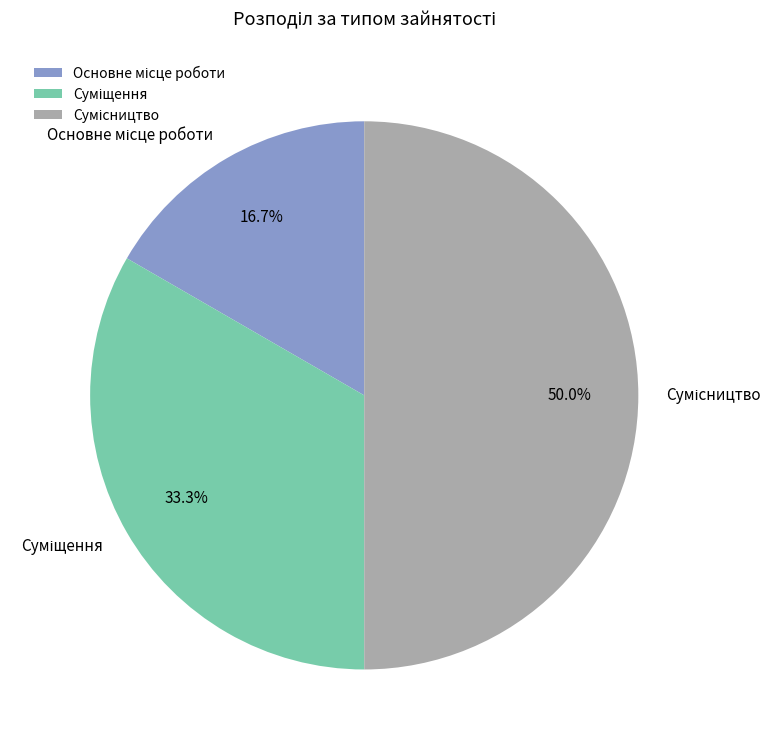

To the nearest percent, what is the average slice percentage?

33%